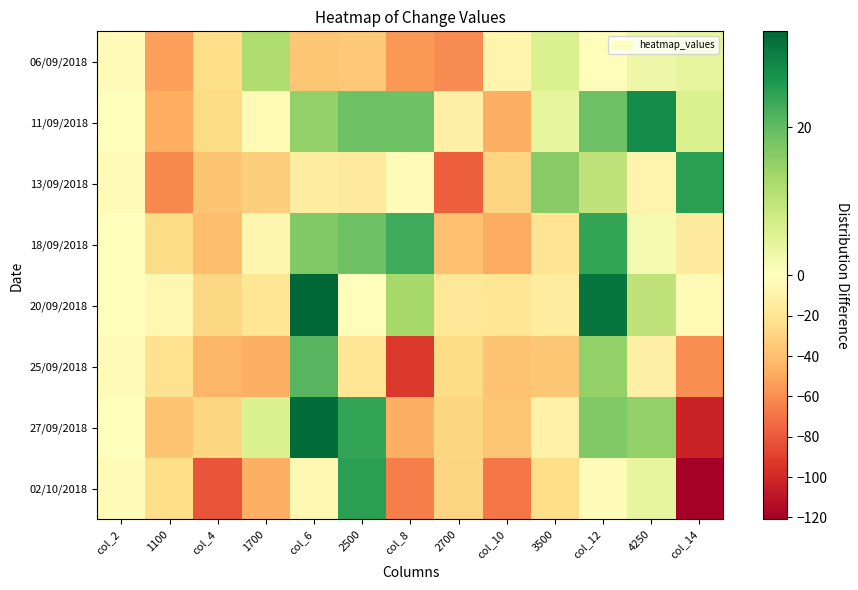

Reading left to right, list all the values displayed in this chart.

06/09/2018: col_2=-2	1100=-53	col_4=-25	1700=12	col_6=-36	2500=-35	col_8=-56	2700=-61	col_10=-8	3500=6	col_12=-1	4250=3	col_14=4
11/09/2018: col_2=0	1100=-48	col_4=-26	1700=-4	col_6=15	2500=19	col_8=19	2700=-12	col_10=-47	3500=4	col_12=19	4250=28	col_14=6
13/09/2018: col_2=-2	1100=-62	col_4=-37	1700=-33	col_6=-14	2500=-16	col_8=-3	2700=-78	col_10=-30	3500=16	col_12=10	4250=-8	col_14=25
18/09/2018: col_2=0	1100=-26	col_4=-40	1700=-7	col_6=17	2500=19	col_8=23	2700=-39	col_10=-49	3500=-20	col_12=24	4250=2	col_14=-16
20/09/2018: col_2=0	1100=-6	col_4=-28	1700=-19	col_6=33	2500=-1	col_8=13	2700=-18	col_10=-19	3500=-15	col_12=31	4250=10	col_14=-4
25/09/2018: col_2=-2	1100=-22	col_4=-44	1700=-47	col_6=21	2500=-19	col_8=-93	2700=-26	col_10=-38	3500=-36	col_12=15	4250=-12	col_14=-60
27/09/2018: col_2=0	1100=-37	col_4=-29	1700=6	col_6=32	2500=24	col_8=-47	2700=-29	col_10=-36	3500=-11	col_12=17	4250=15	col_14=-103
02/10/2018: col_2=-2	1100=-25	col_4=-82	1700=-47	col_6=-6	2500=25	col_8=-66	2700=-30	col_10=-69	3500=-25	col_12=-2	4250=4	col_14=-121